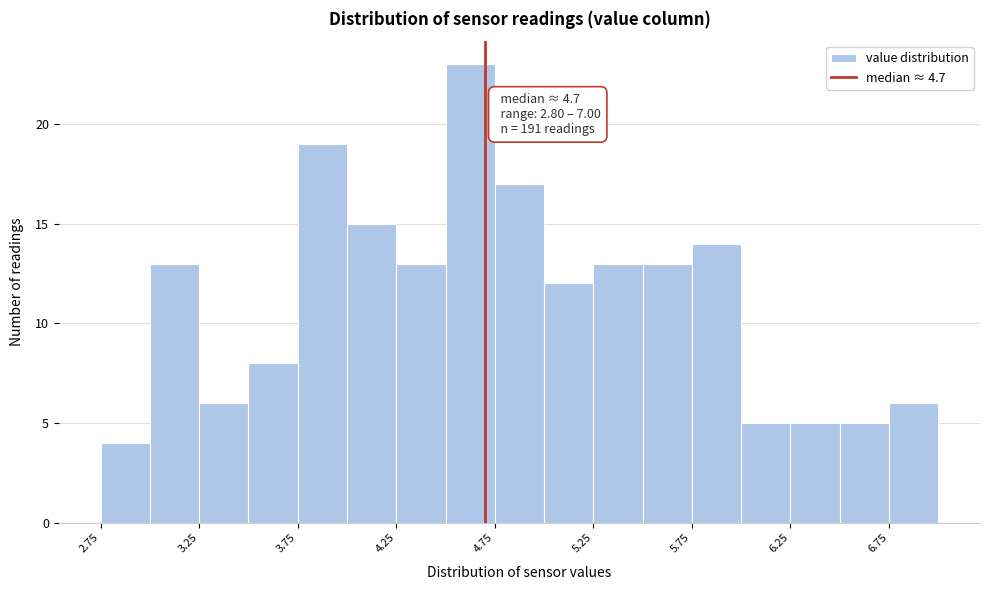

Which range on the x-axis has the tallest bar?

4.50 to 4.75